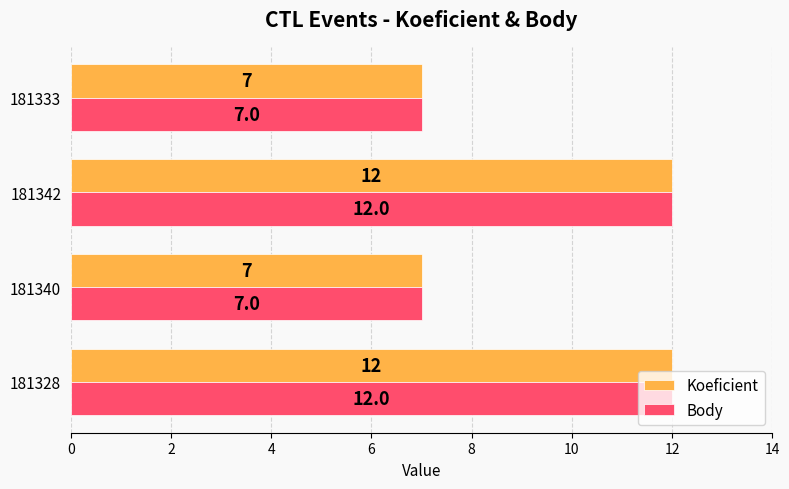

Is the value of Body at 181340 greater than the value of Koeficient at 181328?

No